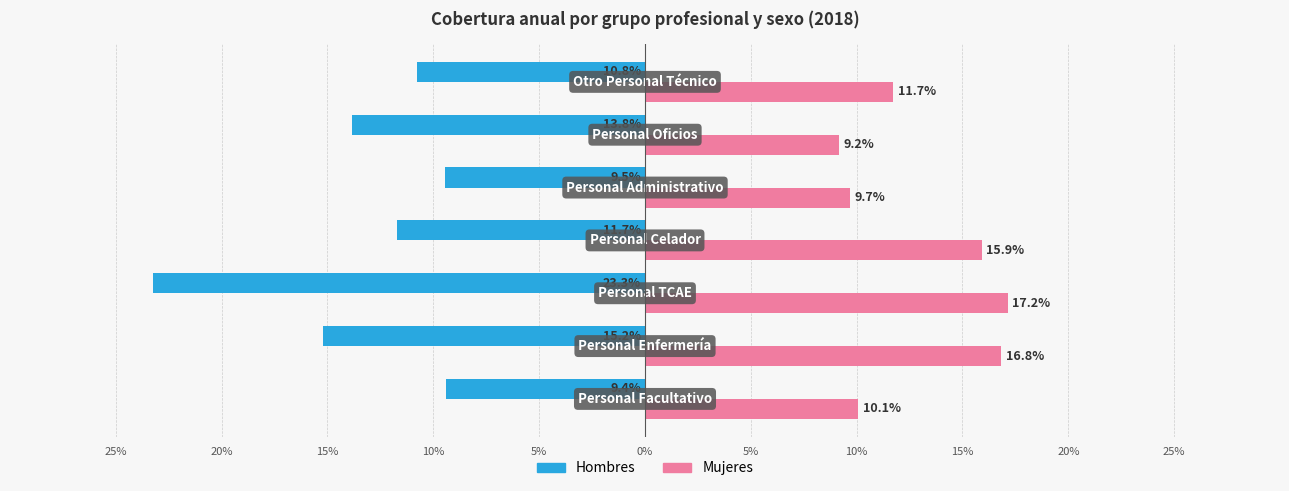

What are all the series names shown in the legend?

Hombres, Mujeres